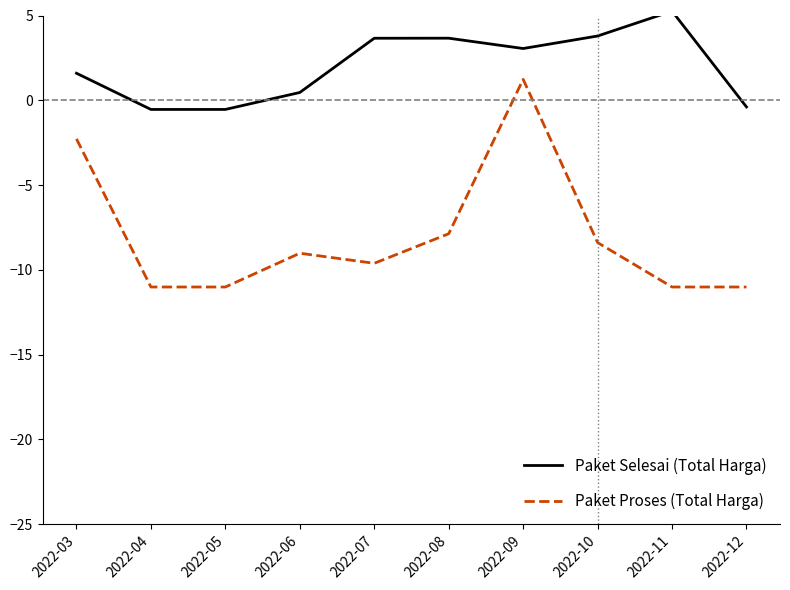

What is the spread (max minus min) of values at 2022-08?

11.5